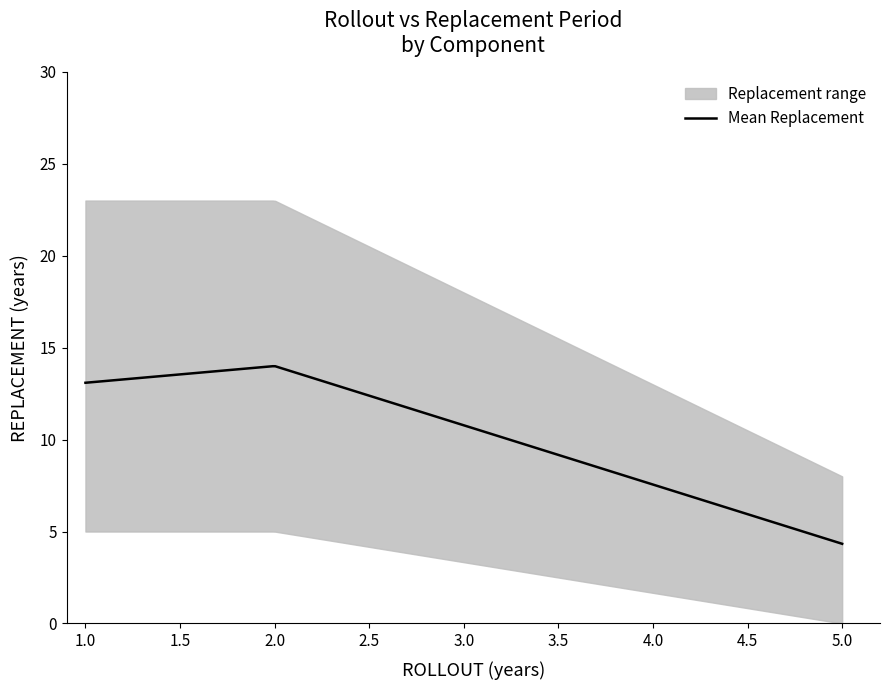

Is this an area chart (filled region under the line)?

No